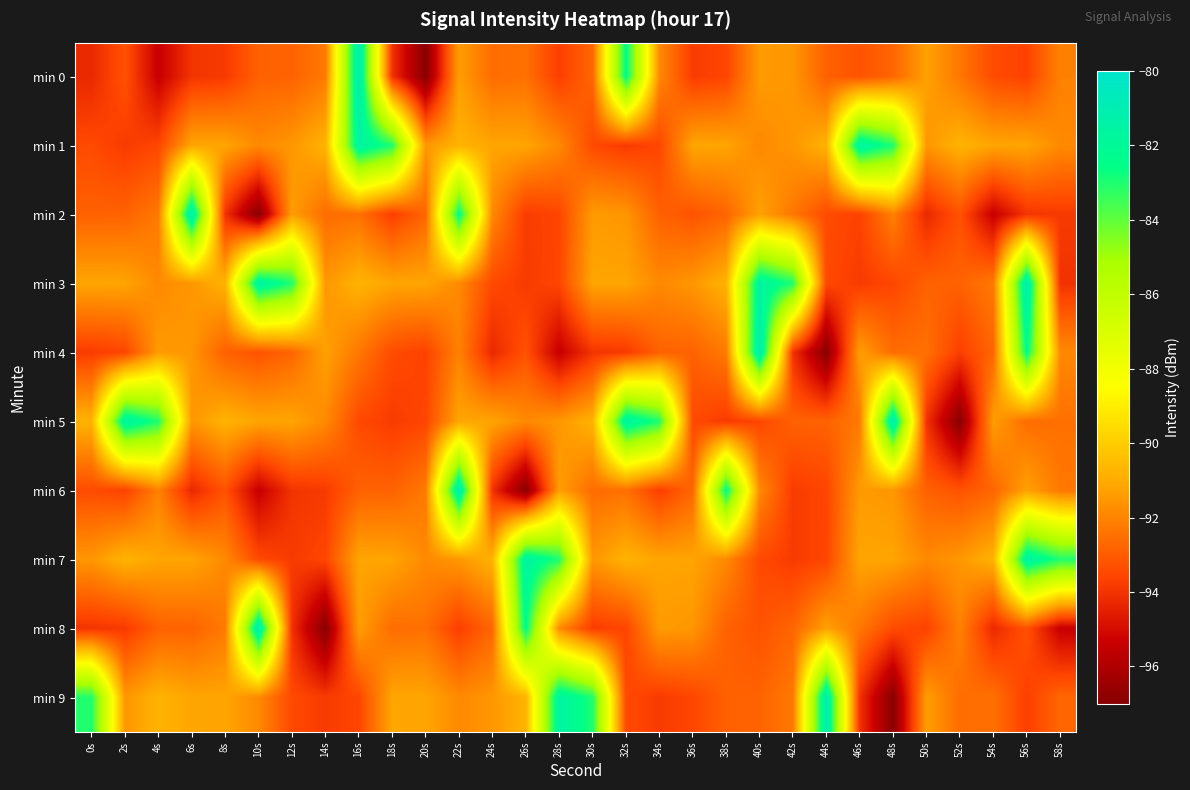

Reading left to right, transcribe all the data shown in this chart.

min 0: 0s=-94.3	2s=-93.2	4s=-95.4	6s=-94.0	8s=-93.8	10s=-92.9	12s=-92.8	14s=-92.2	16s=-80.9	18s=-94.0	20s=-97.0	22s=-91.3	24s=-92.6	26s=-92.5	28s=-93.7	30s=-92.7	32s=-82.4	34s=-91.8	36s=-93.8	38s=-93.6	40s=-91.4	42s=-91.5	44s=-92.9	46s=-93.2	48s=-92.8	50s=-91.3	52s=-92.3	54s=-93.4	56s=-93.6	58s=-92.1
min 1: 0s=-93.5	2s=-93.8	4s=-93.5	6s=-91.2	8s=-91.2	10s=-91.8	12s=-91.5	14s=-90.8	16s=-81.5	18s=-83.0	20s=-91.5	22s=-90.8	24s=-91.2	26s=-91.2	28s=-91.8	30s=-93.5	32s=-93.8	34s=-93.5	36s=-91.2	38s=-91.2	40s=-91.8	42s=-91.5	44s=-90.8	46s=-81.5	48s=-83.0	50s=-91.5	52s=-90.8	54s=-91.2	56s=-91.2	58s=-91.8
min 2: 0s=-92.9	2s=-92.8	4s=-92.2	6s=-80.9	8s=-94.0	10s=-97.0	12s=-91.3	14s=-92.6	16s=-92.5	18s=-93.7	20s=-92.7	22s=-82.4	24s=-91.8	26s=-93.8	28s=-93.6	30s=-91.4	32s=-91.5	34s=-92.9	36s=-93.2	38s=-92.8	40s=-91.3	42s=-92.3	44s=-93.4	46s=-93.6	48s=-92.1	50s=-94.3	52s=-93.2	54s=-95.4	56s=-94.0	58s=-93.8
min 3: 0s=-91.2	2s=-91.2	4s=-91.8	6s=-91.5	8s=-90.8	10s=-81.5	12s=-83.0	14s=-91.5	16s=-90.8	18s=-91.2	20s=-91.2	22s=-91.8	24s=-93.5	26s=-93.8	28s=-93.5	30s=-91.2	32s=-91.2	34s=-91.8	36s=-91.5	38s=-90.8	40s=-81.5	42s=-83.0	44s=-93.5	46s=-93.8	48s=-93.5	50s=-92.9	52s=-92.8	54s=-92.2	56s=-80.9	58s=-94.0
min 4: 0s=-93.8	2s=-93.6	4s=-91.4	6s=-91.5	8s=-92.9	10s=-93.2	12s=-92.8	14s=-91.3	16s=-92.3	18s=-93.4	20s=-93.6	22s=-92.1	24s=-94.3	26s=-93.2	28s=-95.4	30s=-94.0	32s=-93.8	34s=-92.9	36s=-92.8	38s=-92.2	40s=-80.9	42s=-94.0	44s=-97.0	46s=-91.3	48s=-92.6	50s=-92.5	52s=-93.7	54s=-92.7	56s=-82.4	58s=-91.8
min 5: 0s=-90.8	2s=-81.5	4s=-83.0	6s=-91.5	8s=-90.8	10s=-91.2	12s=-91.2	14s=-91.8	16s=-93.5	18s=-93.8	20s=-93.5	22s=-91.2	24s=-91.2	26s=-91.8	28s=-91.5	30s=-90.8	32s=-81.5	34s=-83.0	36s=-93.5	38s=-93.8	40s=-93.5	42s=-92.9	44s=-92.8	46s=-92.2	48s=-80.9	50s=-94.0	52s=-97.0	54s=-91.3	56s=-92.6	58s=-92.5
min 6: 0s=-93.4	2s=-93.6	4s=-92.1	6s=-94.3	8s=-93.2	10s=-95.4	12s=-94.0	14s=-93.8	16s=-92.9	18s=-92.8	20s=-92.2	22s=-80.9	24s=-94.0	26s=-97.0	28s=-91.3	30s=-92.6	32s=-92.5	34s=-93.7	36s=-92.7	38s=-82.4	40s=-91.8	42s=-93.8	44s=-93.6	46s=-91.4	48s=-91.5	50s=-92.9	52s=-93.2	54s=-92.8	56s=-91.3	58s=-92.3
min 7: 0s=-91.5	2s=-90.8	4s=-91.2	6s=-91.2	8s=-91.8	10s=-93.5	12s=-93.8	14s=-93.5	16s=-91.2	18s=-91.2	20s=-91.8	22s=-91.5	24s=-90.8	26s=-81.5	28s=-83.0	30s=-91.5	32s=-90.8	34s=-91.2	36s=-91.2	38s=-91.8	40s=-93.5	42s=-93.8	44s=-93.5	46s=-91.2	48s=-91.2	50s=-91.8	52s=-91.5	54s=-90.8	56s=-81.5	58s=-83.0
min 8: 0s=-94.0	2s=-93.8	4s=-92.9	6s=-92.8	8s=-92.2	10s=-80.9	12s=-94.0	14s=-97.0	16s=-91.3	18s=-92.6	20s=-92.5	22s=-93.7	24s=-92.7	26s=-82.4	28s=-91.8	30s=-93.8	32s=-93.6	34s=-91.4	36s=-91.5	38s=-92.9	40s=-93.2	42s=-92.8	44s=-91.3	46s=-92.3	48s=-93.4	50s=-93.6	52s=-92.1	54s=-94.3	56s=-93.2	58s=-95.4
min 9: 0s=-83.0	2s=-91.5	4s=-90.8	6s=-91.2	8s=-91.2	10s=-91.8	12s=-93.5	14s=-93.8	16s=-93.5	18s=-91.2	20s=-91.2	22s=-91.8	24s=-91.5	26s=-90.8	28s=-81.5	30s=-83.0	32s=-93.5	34s=-93.8	36s=-93.5	38s=-92.9	40s=-92.8	42s=-92.2	44s=-80.9	46s=-94.0	48s=-97.0	50s=-91.3	52s=-92.6	54s=-92.5	56s=-93.7	58s=-92.7